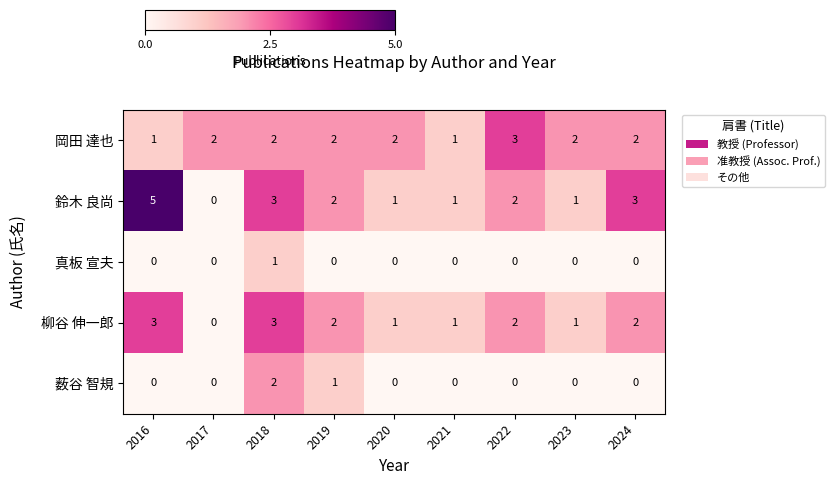

What is the maximum value shown in the chart?

5